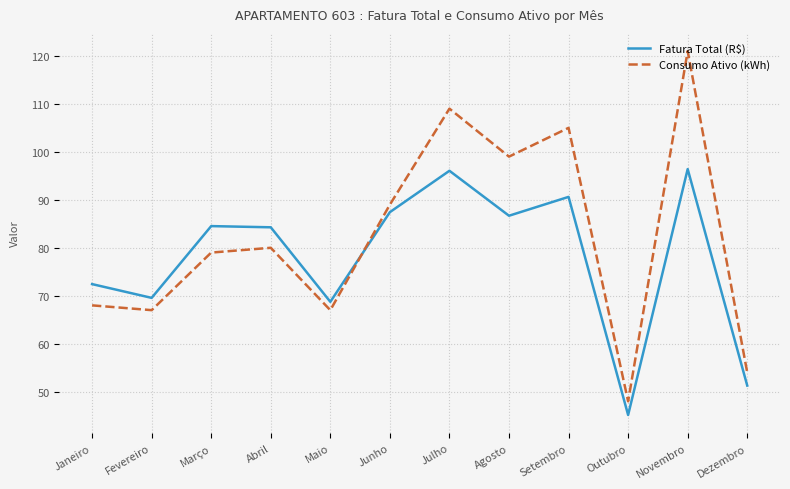

What is the maximum value shown in the chart?

121.0